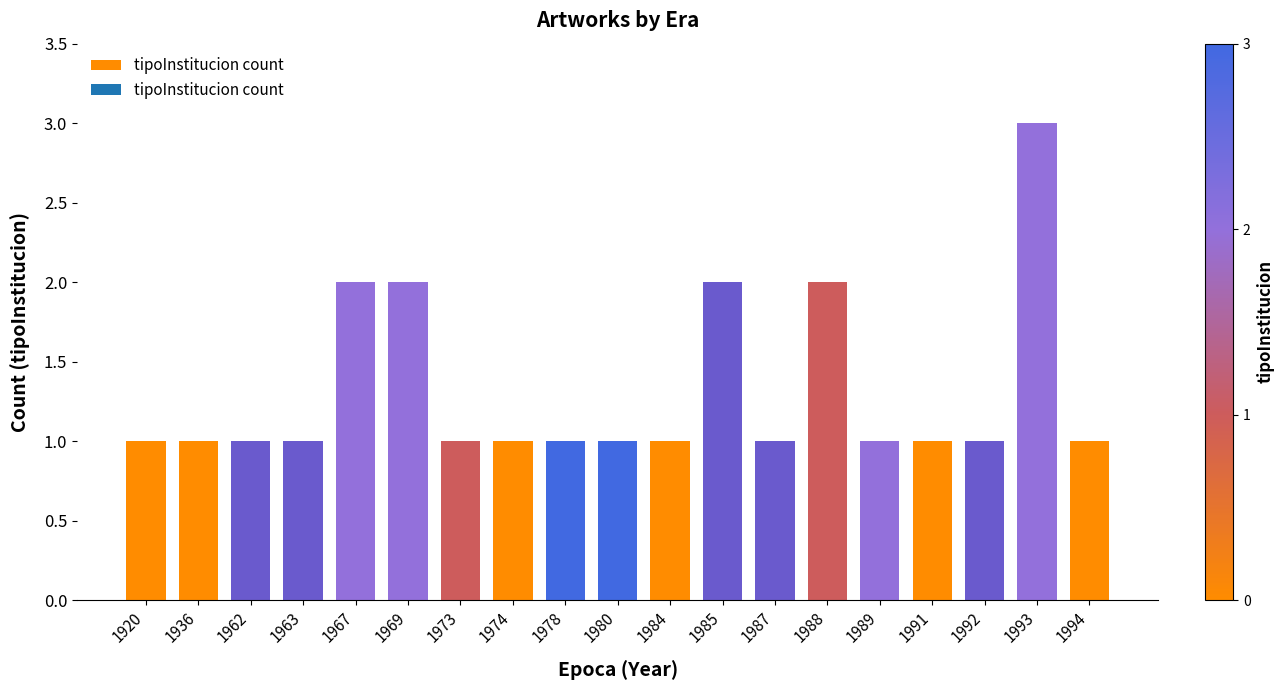

Count the values in the range 1 to 2.

18